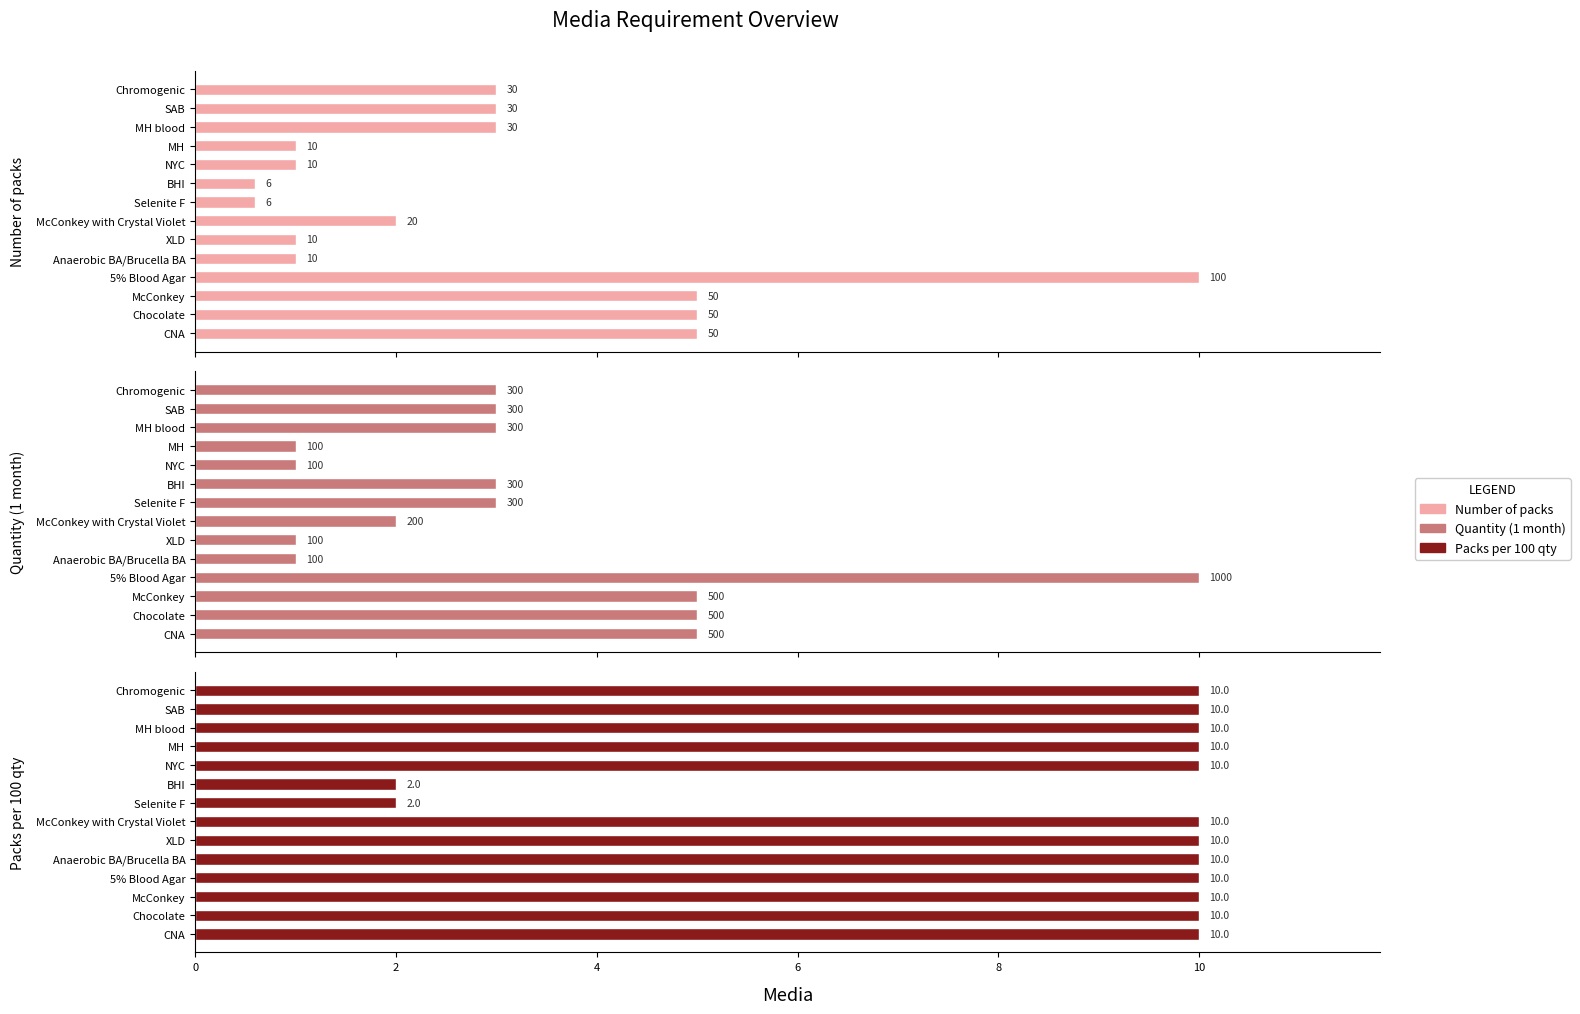

Does the chart contain stacked bars?

No